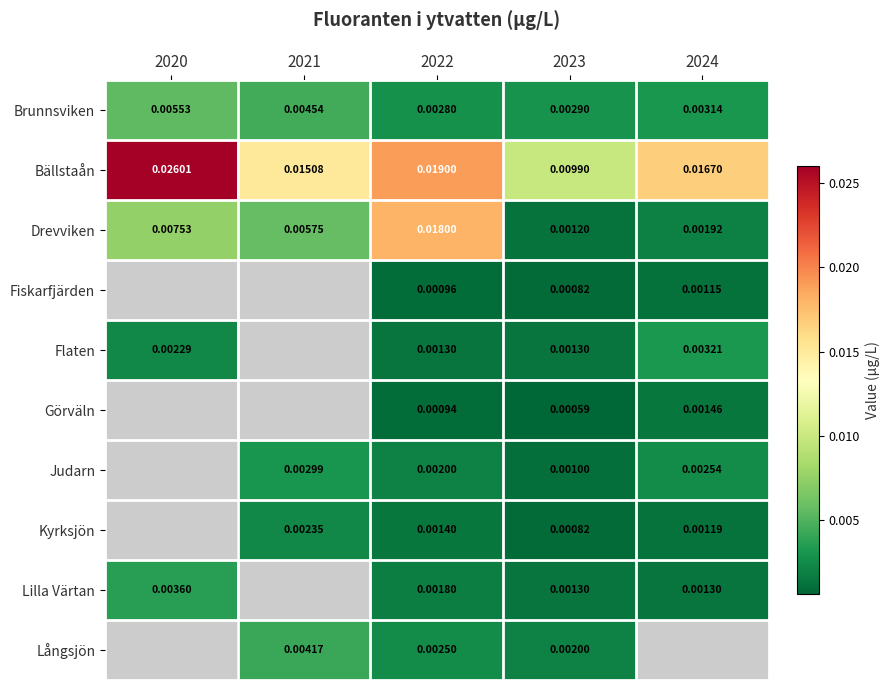

Is the value of Judarn at 2021 greater than the value of Bällstaån at 2022?

No